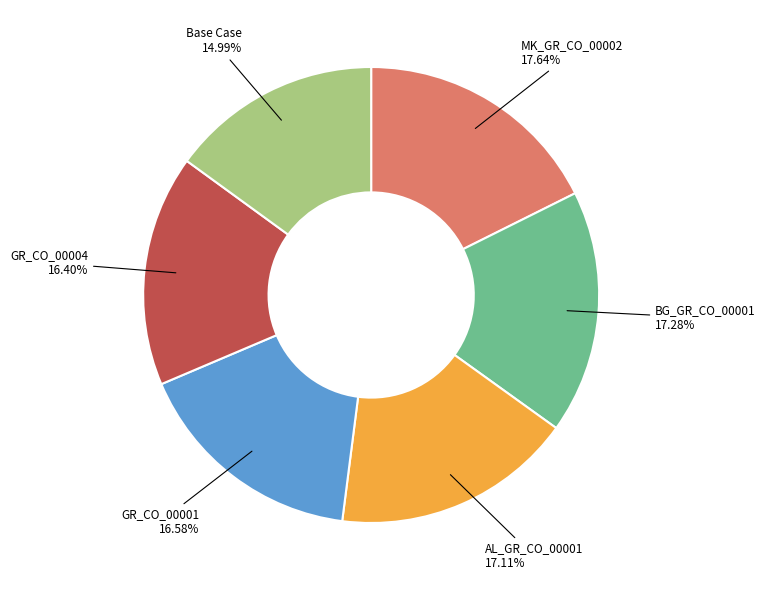

Is there any slice that represents more than half of the pie?

No